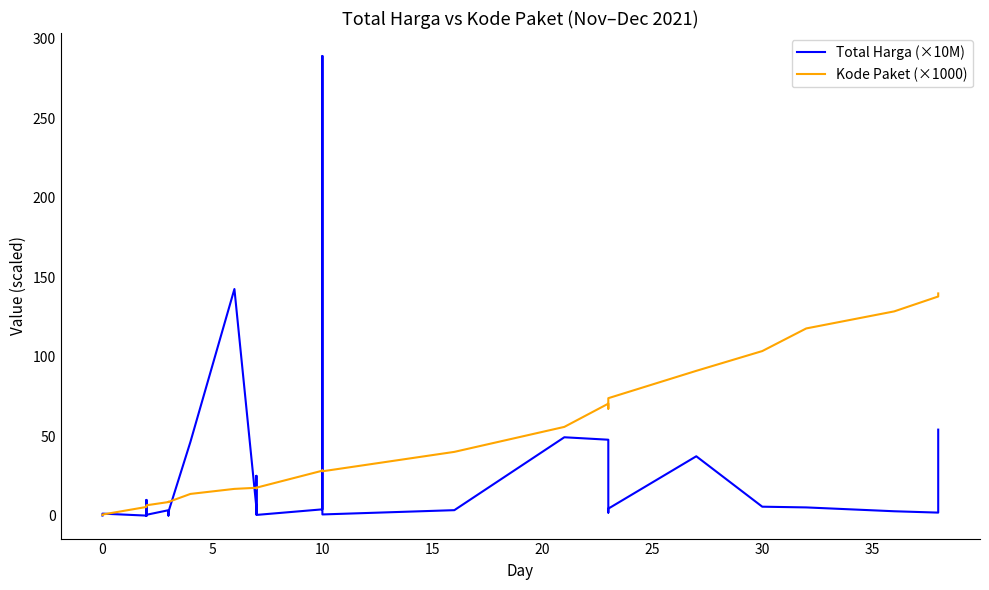

The value of Kode Paket (×1000) at 14 is 23.0. True or false?

False